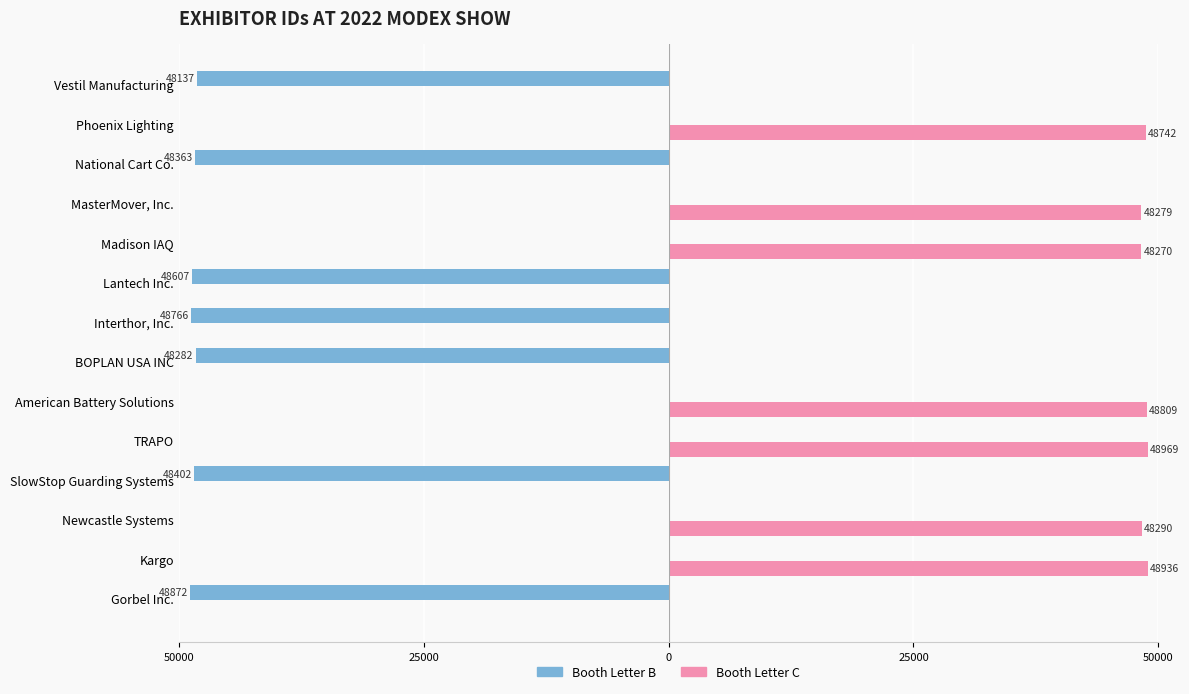

What are all the series names shown in the legend?

Booth Letter B, Booth Letter C